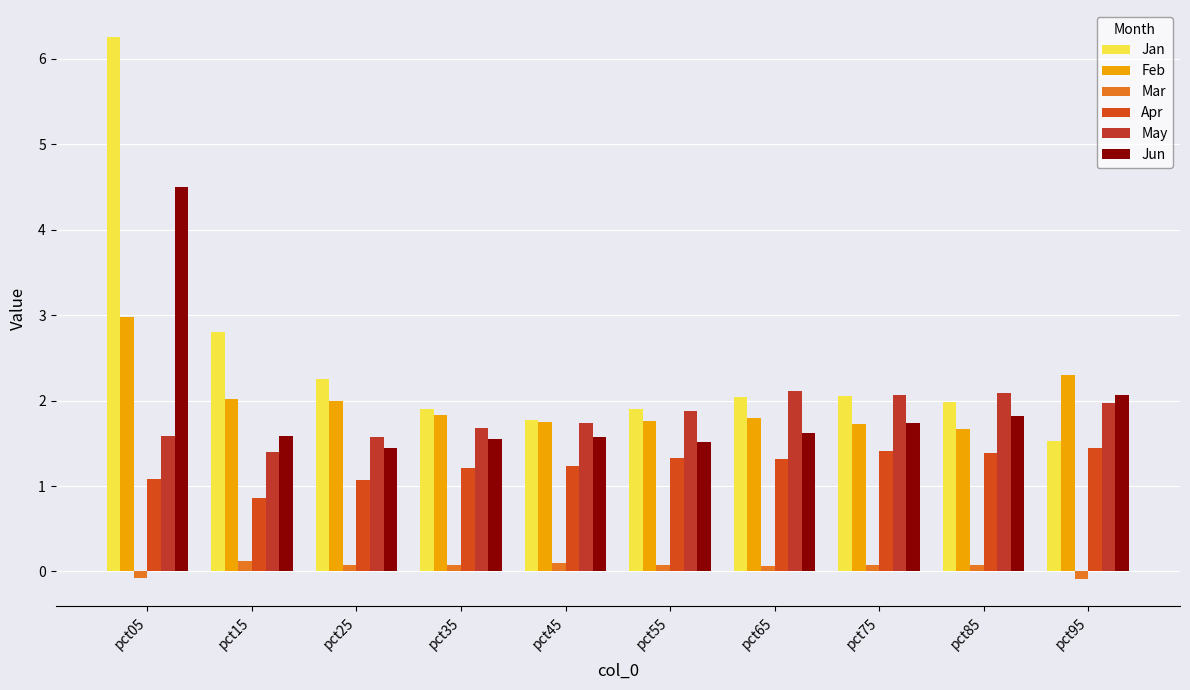

How many bars are there in each group?

6